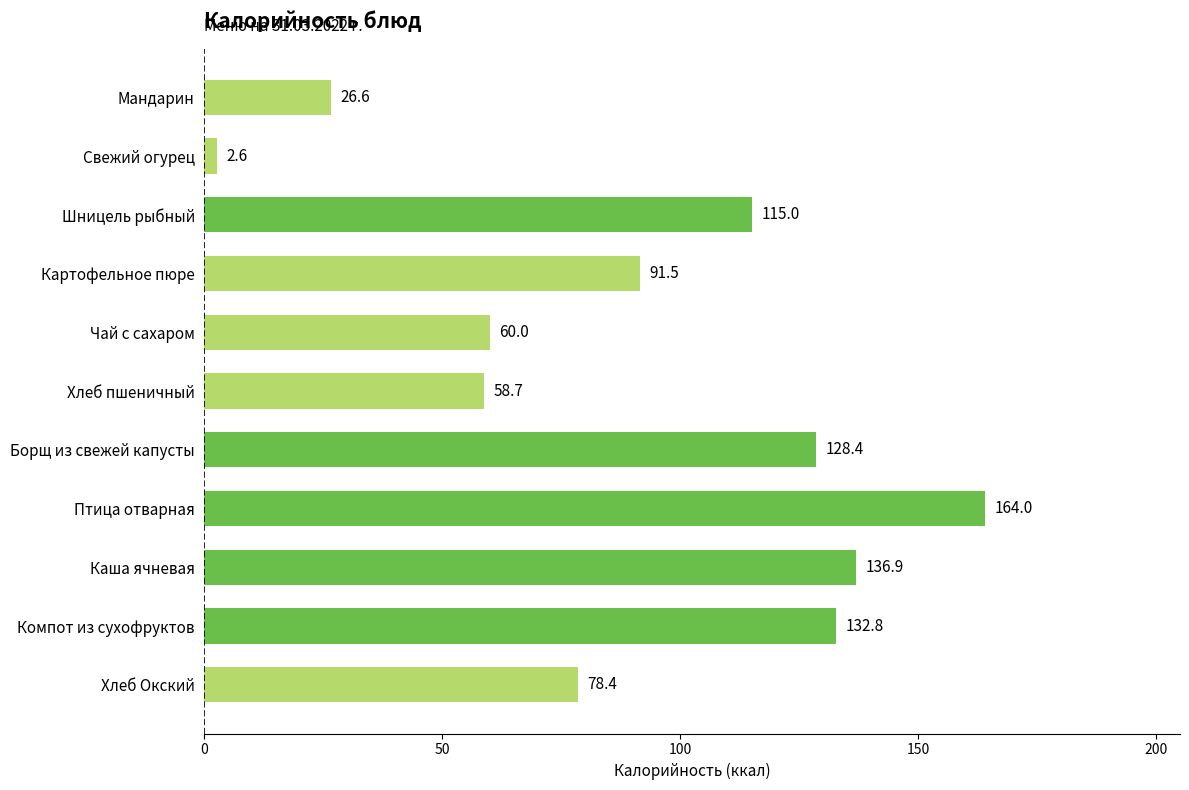

What is the difference between the maximum and second lowest values?

137.4